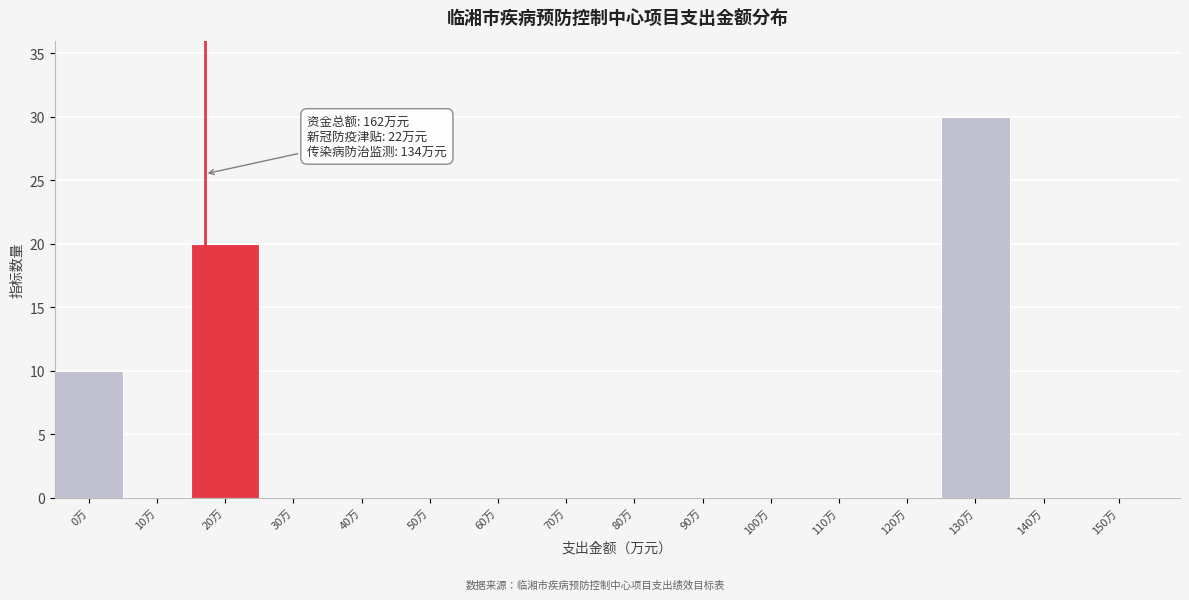

Reading right to left, list all the values displayed in this chart.

150万=0	140万=0	130万=30	120万=0	110万=0	100万=0	90万=0	80万=0	70万=0	60万=0	50万=0	40万=0	30万=0	20万=20	10万=0	0万=10